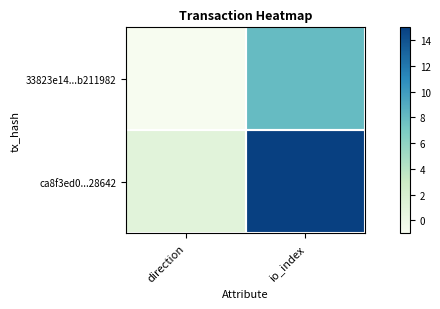

Reading left to right, extract all data points from this chart.

33823e14...b211982: direction=-1	io_index=8
ca8f3ed0...28642: direction=1	io_index=15